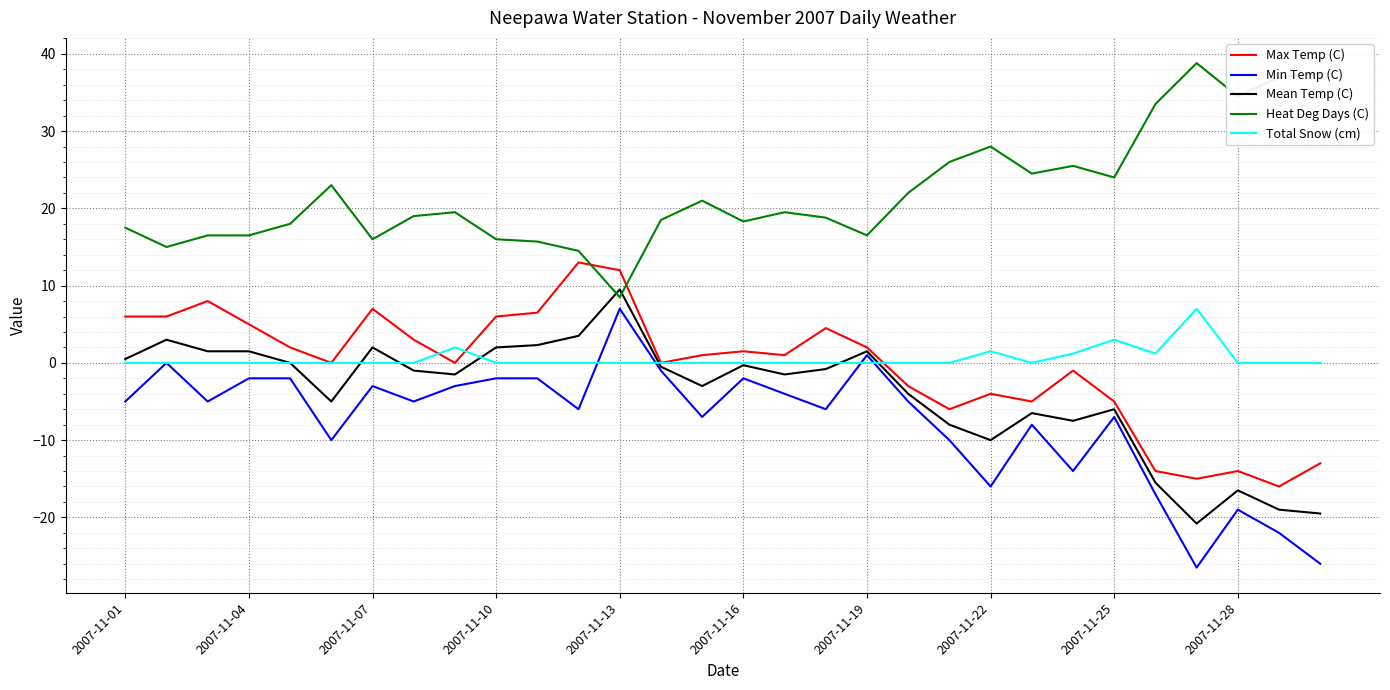

What is the sum of all Mean Temp (C) values?

-119.6